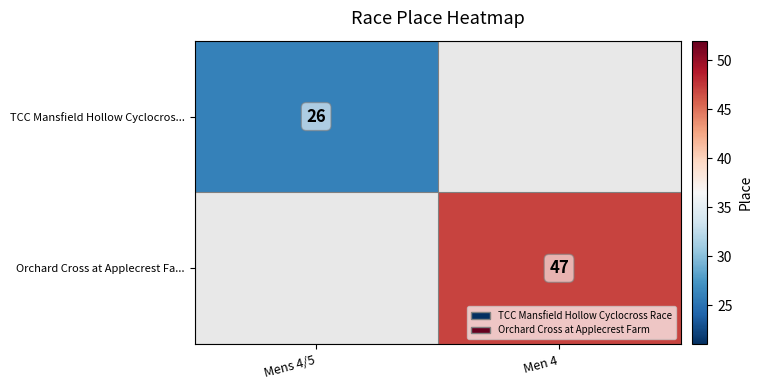

Count the number of data series in this chart.

2